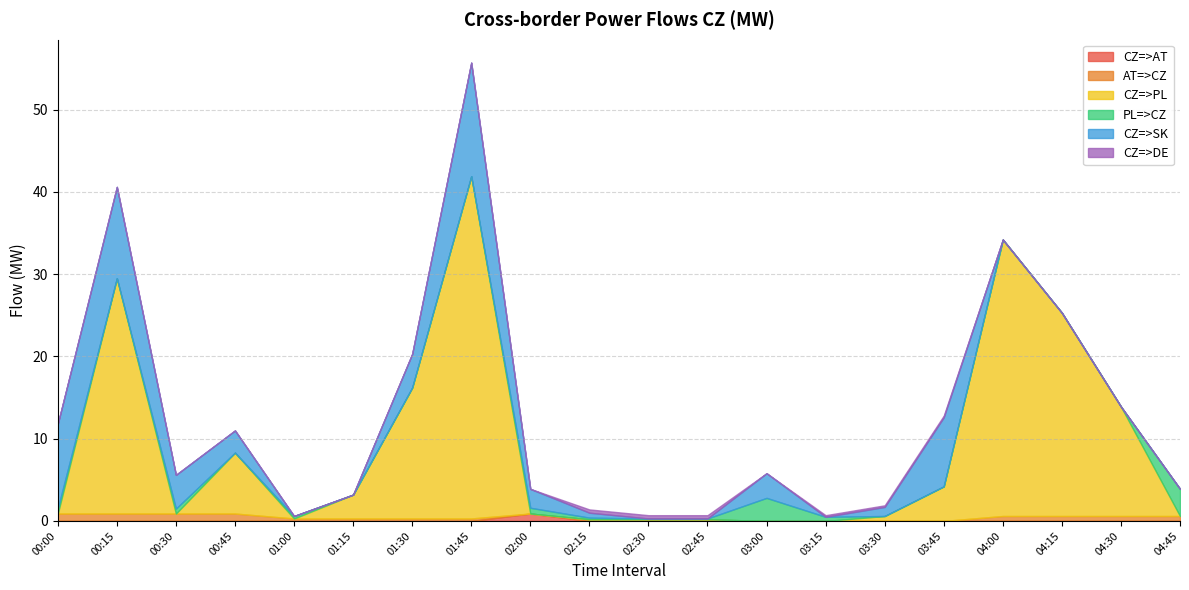

Which series has the largest total across all categories?

CZ=>PL